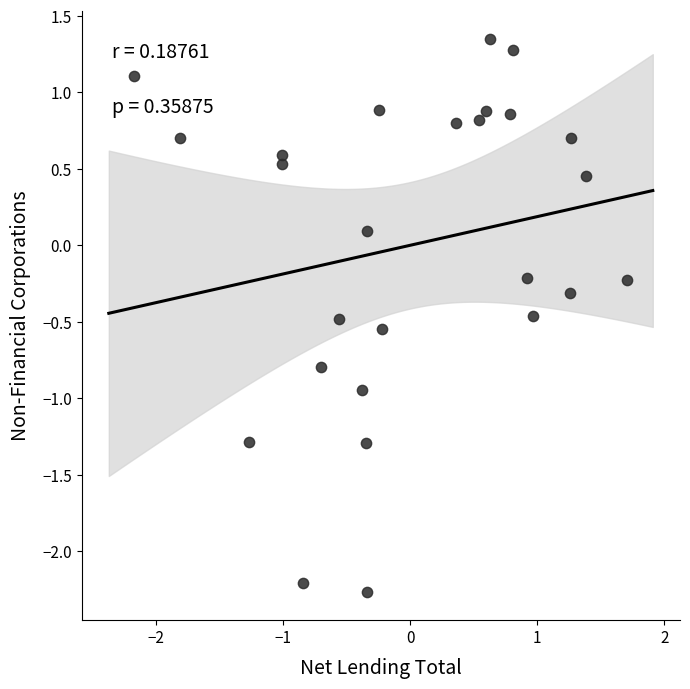

What is the range of X values (max minus min)?

3.9